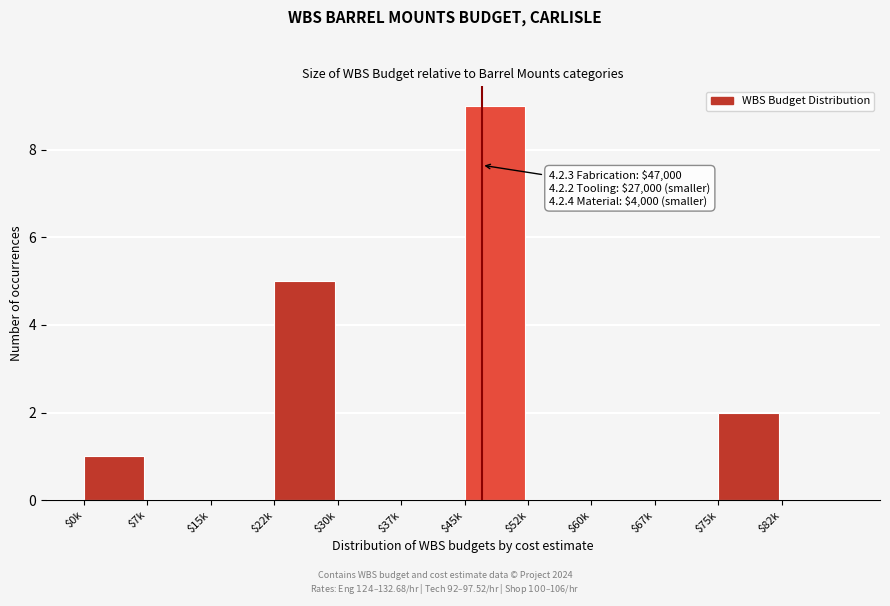

Where is the data nearest to the value 4?

$22k